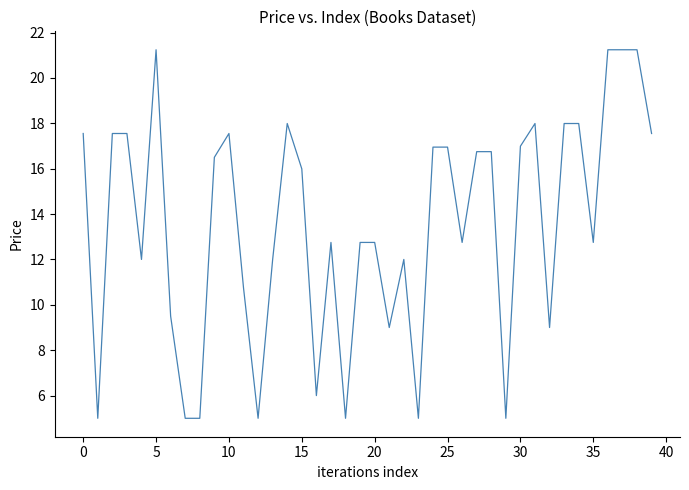

What is the maximum value shown in the chart?

21.2